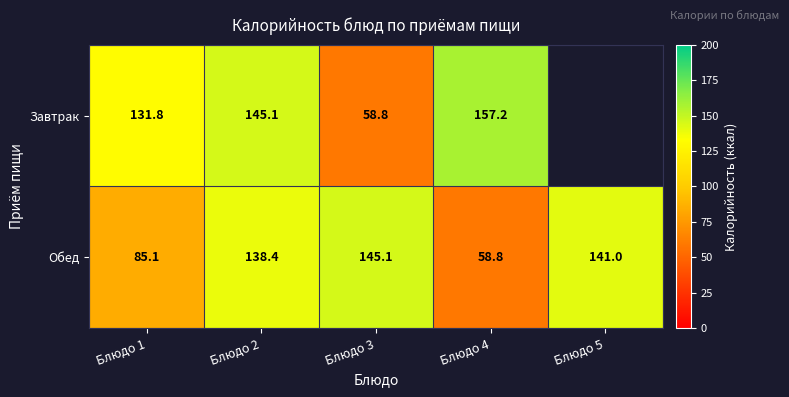

Rank the series at Блюдо 3 from highest to lowest value.

Обед, Завтрак